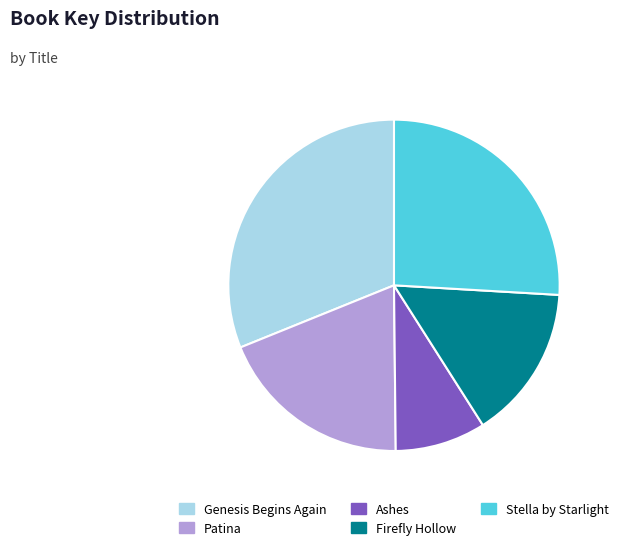

Which category has the biggest portion of the pie?

Genesis Begins Again